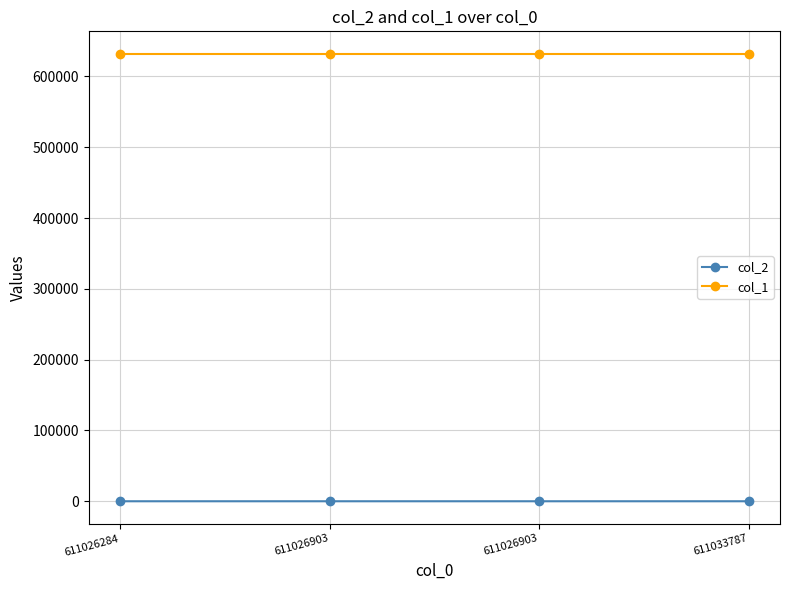

Reading left to right, list all the values displayed in this chart.

col_2: 611026284=1	611026903=2	611026903=2	611033787=1
col_1: 611026284=632001	611026903=632001	611026903=632001	611033787=632001